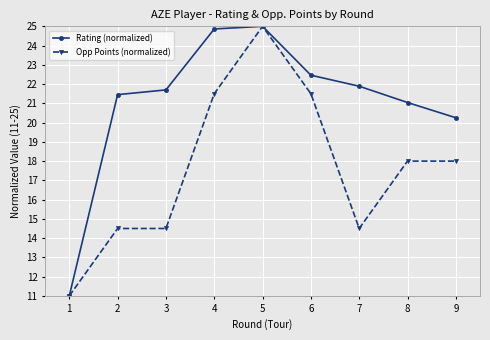

At which category does Rating (normalized) reach its first local peak?

5